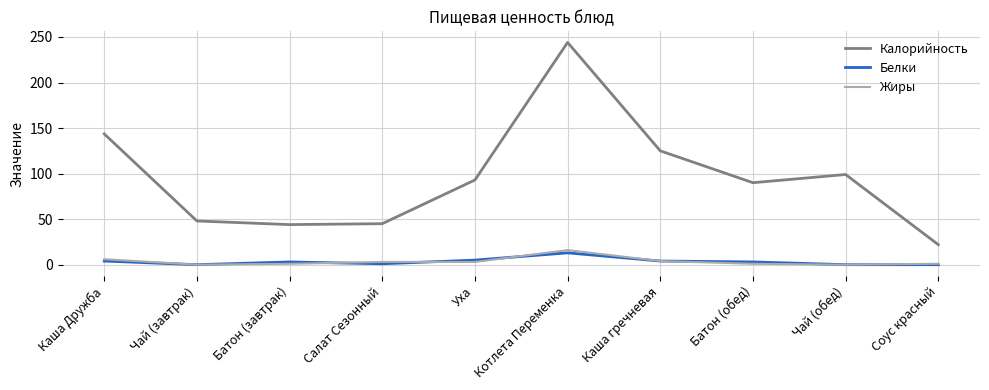

Between Чай (завтрак) and Уха, which series saw the biggest shift?

Калорийность